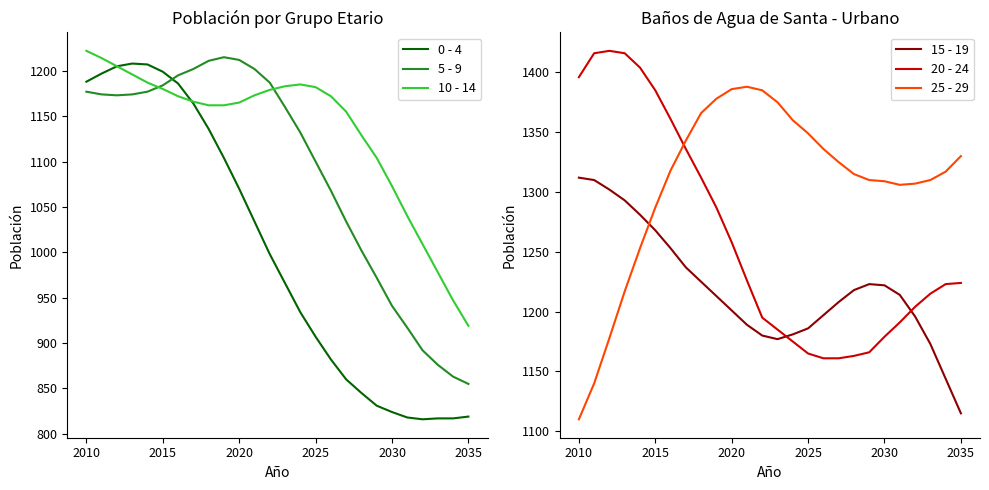

What are all the series names shown in the legend?

0 - 4, 5 - 9, 10 - 14, 15 - 19, 20 - 24, 25 - 29